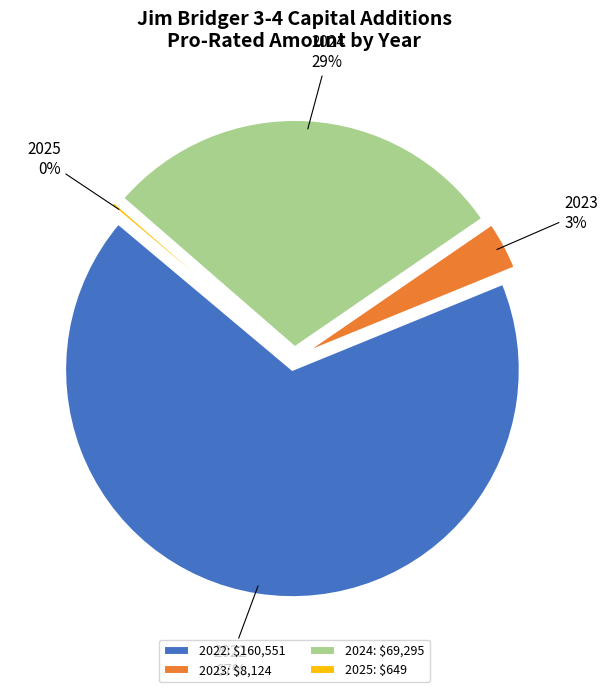

To the nearest percent, what portion does 2024 represent?

29%